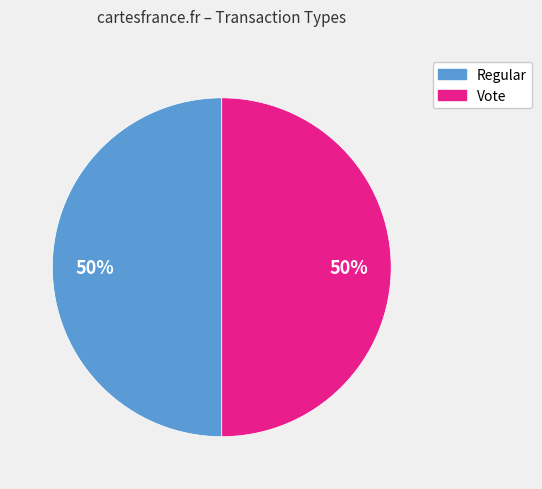

How many slices are in this pie chart?

2